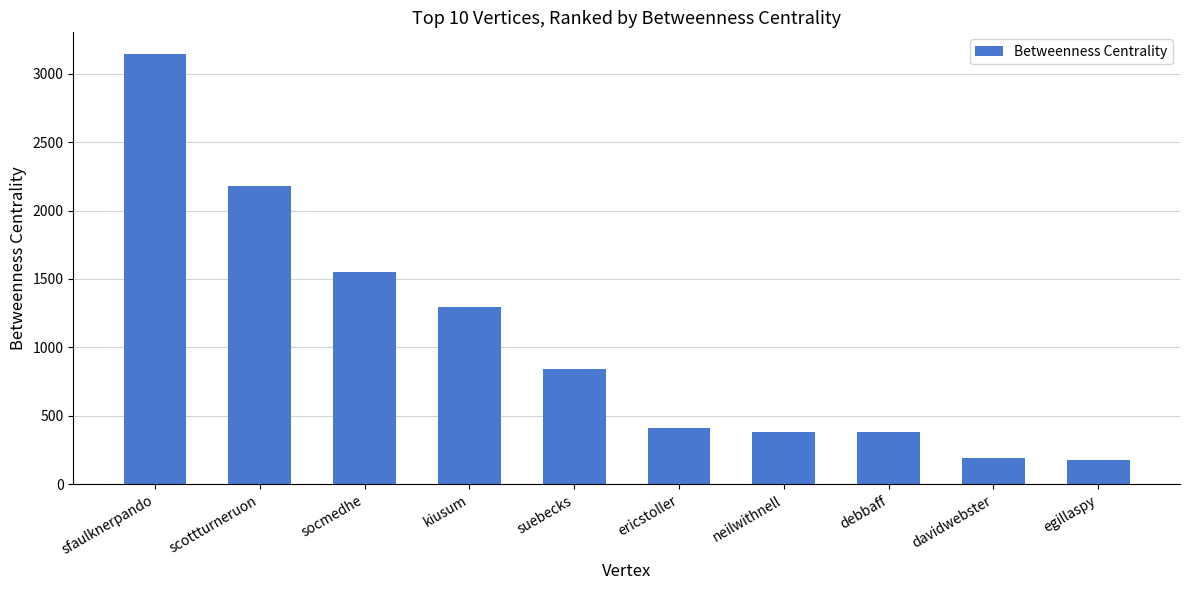

Are the bars horizontal?

No